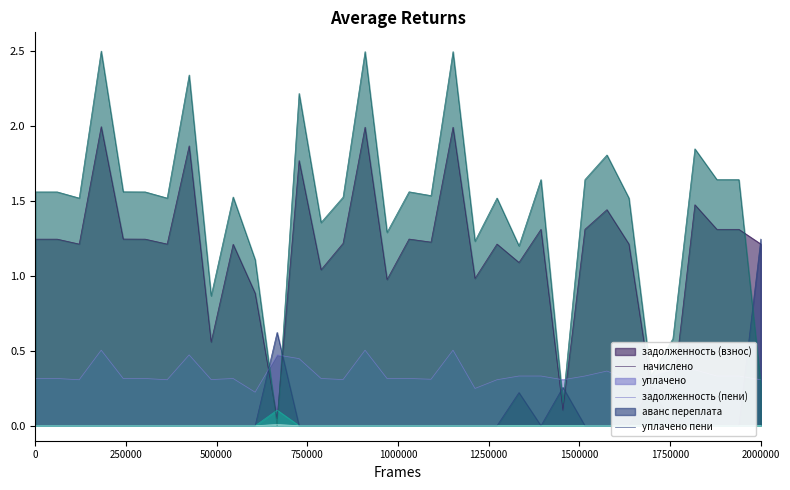

After their last crossing, which series has the higher values: задолженность (пени) or уплачено?

уплачено